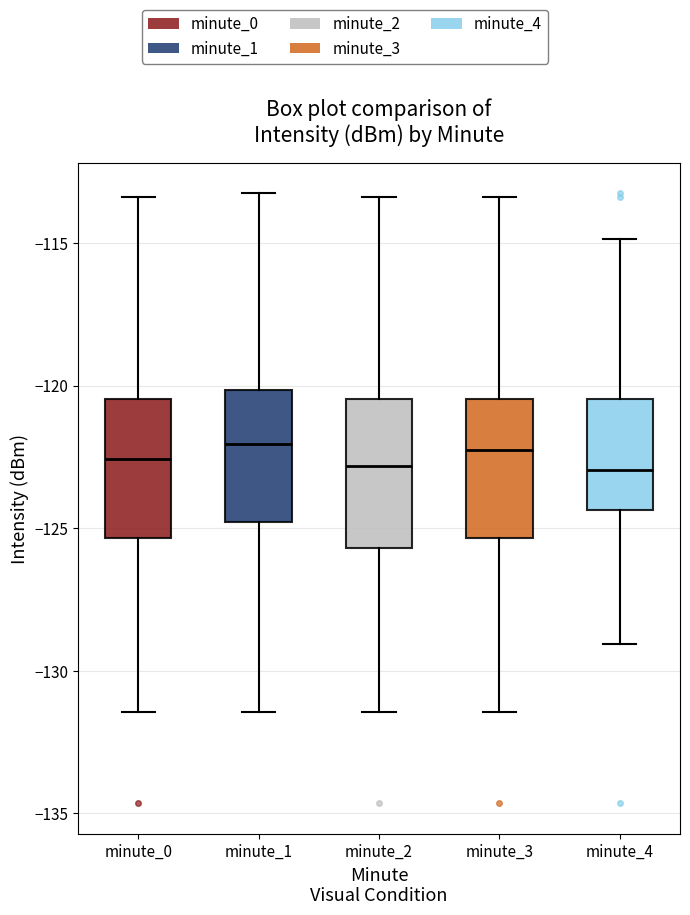

Reading left to right, transcribe this box plot: for each box, give where its median line is, the range the box spans, and where its two whiskers end, as read against the y-axis. The values are not printed on the chart, so give them approximately, as read against the axis.

minute_0: median -122.5, box -125.5 to -120.5, whiskers -131.5 to -113.5
minute_1: median -122.0, box -125.0 to -120.0, whiskers -131.5 to -113.5
minute_2: median -123.0, box -125.5 to -120.5, whiskers -131.5 to -113.5
minute_3: median -122.5, box -125.5 to -120.5, whiskers -131.5 to -113.5
minute_4: median -123.0, box -124.5 to -120.5, whiskers -129.0 to -115.0